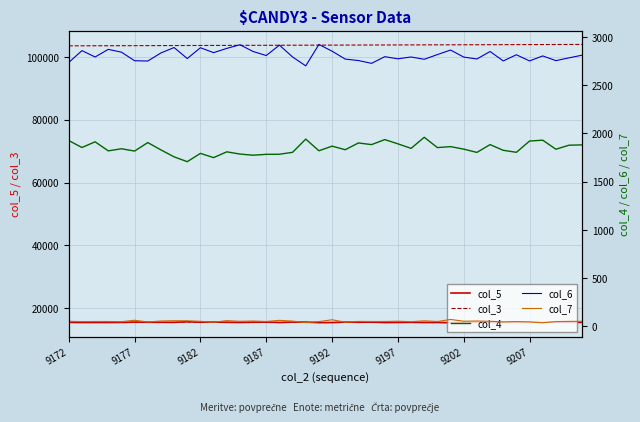

True or false: col_5 has more than 0 points higher than both neighbors.

True